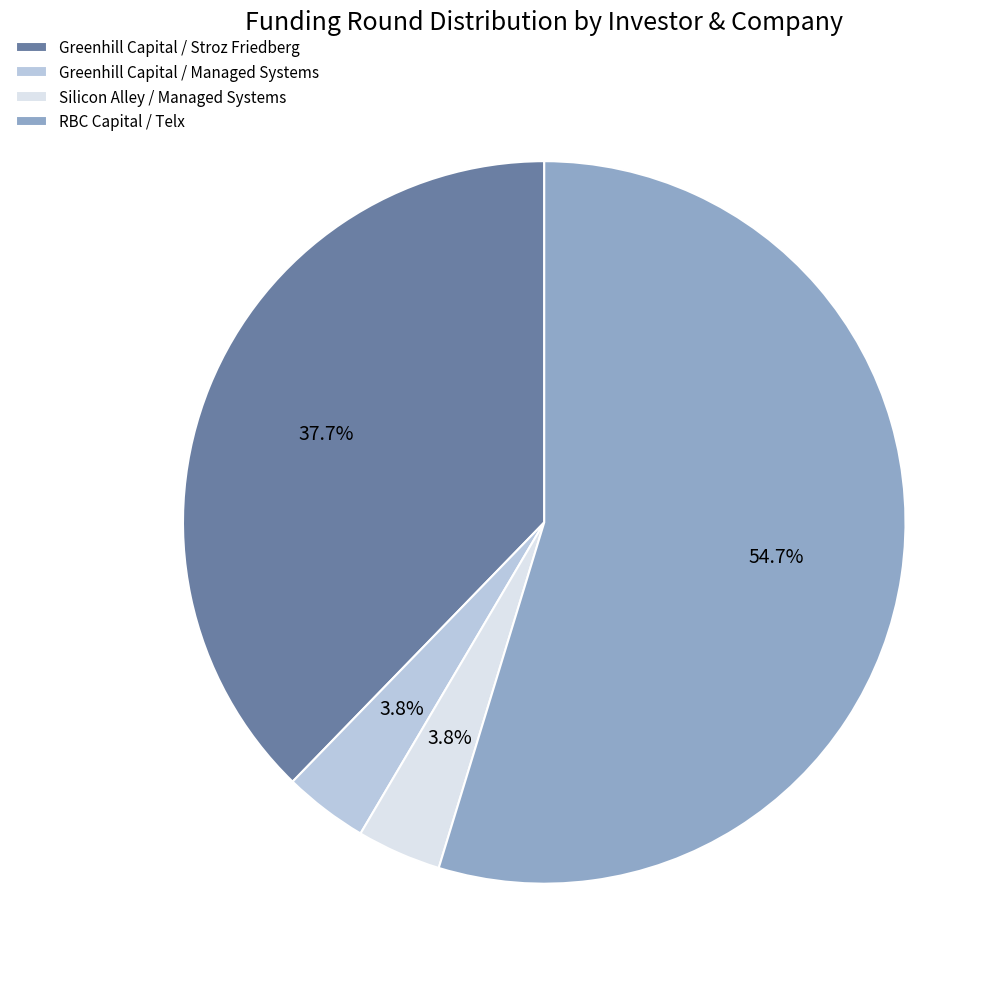

Is it true that RBC Capital / Telx is 46% of the pie?

False